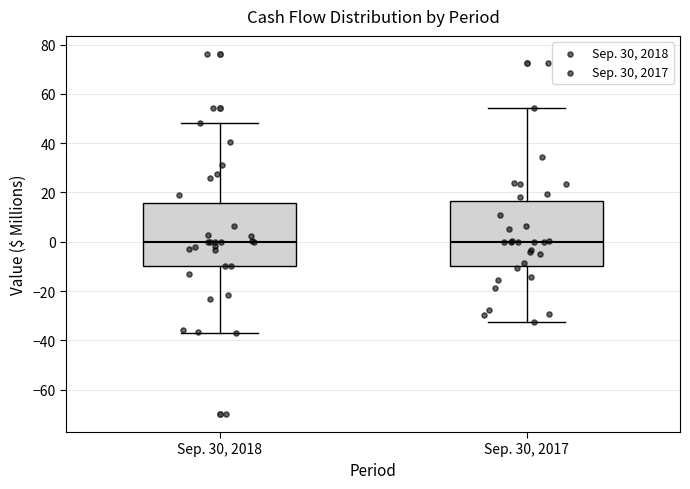

Reading left to right, transcribe this box plot: for each box, give where its median line is, the range the box spans, and where its two whiskers end, as read against the y-axis. The values are not printed on the chart, so give them approximately, as read against the axis.

Sep. 30, 2018: median 0, box -10 to 16, whiskers -38 to 48
Sep. 30, 2017: median 0, box -10 to 16, whiskers -32 to 54